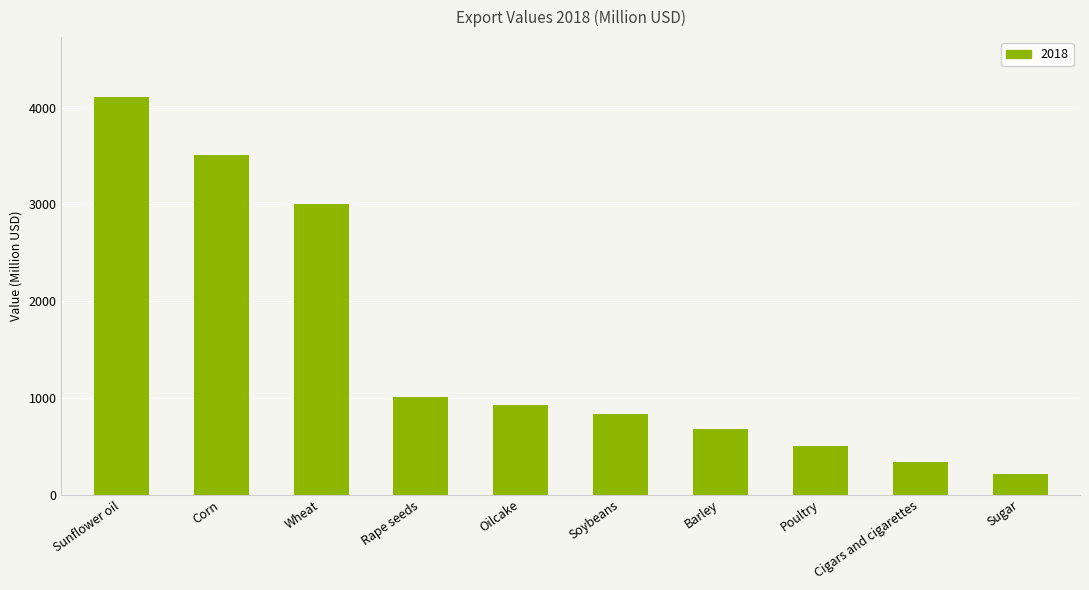

What is the change in value from Wheat to Oilcake?

-2082.8